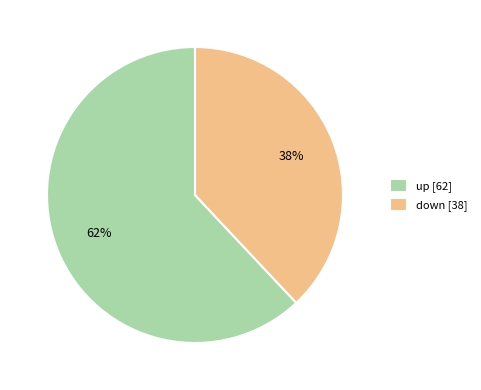

Approximately how many times larger is the value at down [38] compared to up [62]?

0.6